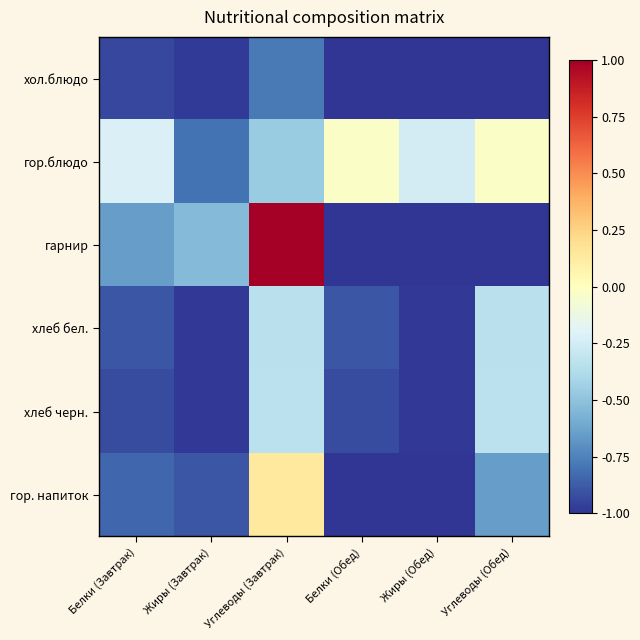

Reading right to left, what are all the values shown in this chart?

хол.блюдо: Углеводы (Обед)=-1.0	Жиры (Обед)=-1.0	Белки (Обед)=-1.0	Углеводы (Завтрак)=-0.8	Жиры (Завтрак)=-1.0	Белки (Завтрак)=-0.9
гор.блюдо: Углеводы (Обед)=-0.0	Жиры (Обед)=-0.2	Белки (Обед)=-0.0	Углеводы (Завтрак)=-0.5	Жиры (Завтрак)=-0.8	Белки (Завтрак)=-0.2
гарнир: Углеводы (Обед)=-1.0	Жиры (Обед)=-1.0	Белки (Обед)=-1.0	Углеводы (Завтрак)=1.0	Жиры (Завтрак)=-0.5	Белки (Завтрак)=-0.7
хлеб бел.: Углеводы (Обед)=-0.3	Жиры (Обед)=-1.0	Белки (Обед)=-0.9	Углеводы (Завтрак)=-0.3	Жиры (Завтрак)=-1.0	Белки (Завтрак)=-0.9
хлеб черн.: Углеводы (Обед)=-0.3	Жиры (Обед)=-1.0	Белки (Обед)=-0.9	Углеводы (Завтрак)=-0.3	Жиры (Завтрак)=-1.0	Белки (Завтрак)=-0.9
гор. напиток: Углеводы (Обед)=-0.7	Жиры (Обед)=-1.0	Белки (Обед)=-1.0	Углеводы (Завтрак)=0.1	Жиры (Завтрак)=-0.9	Белки (Завтрак)=-0.8